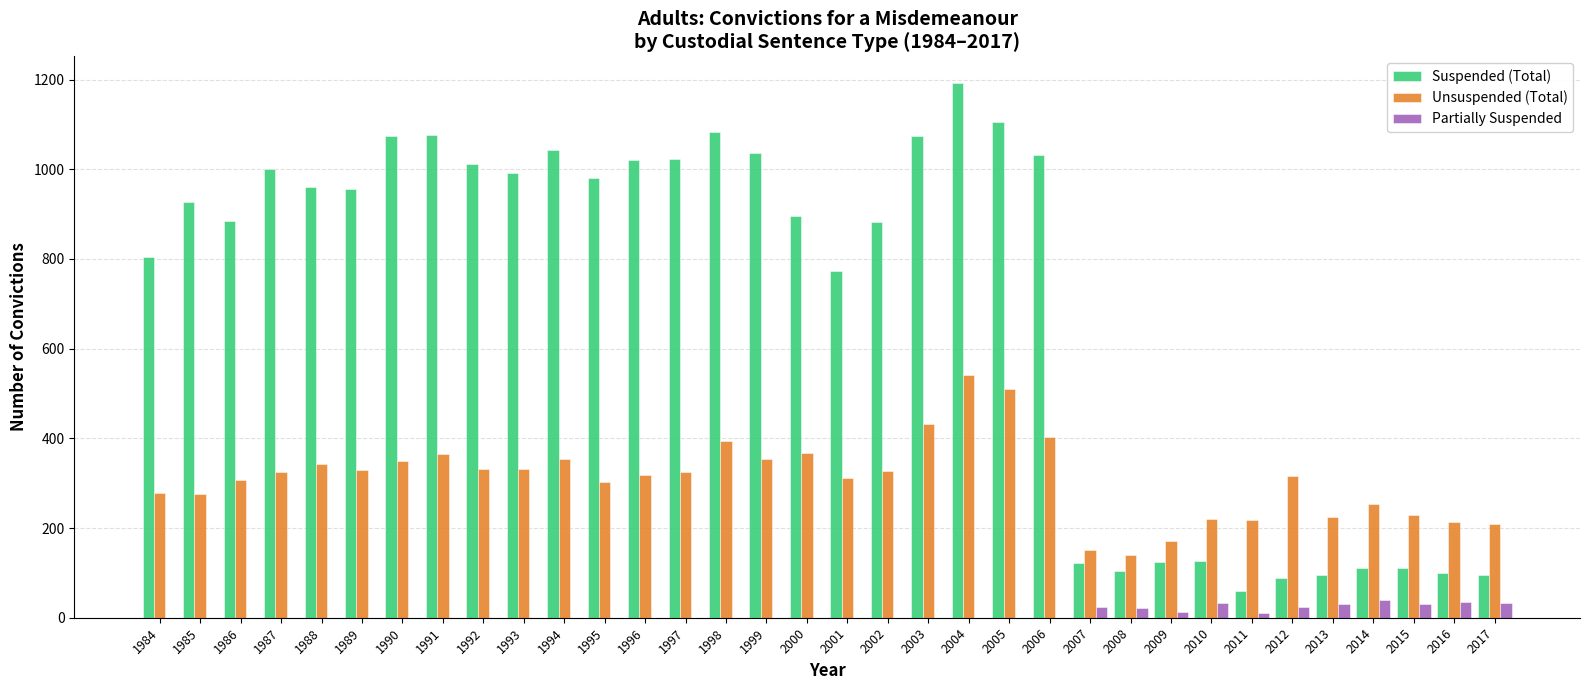

Which series has the largest total across all categories?

Suspended (Total)